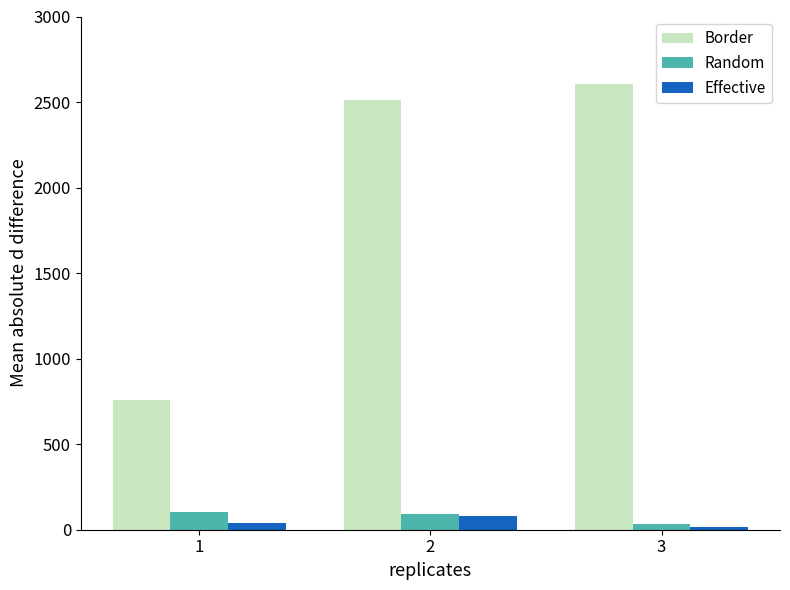

How many data points in Random are less than 92?

1